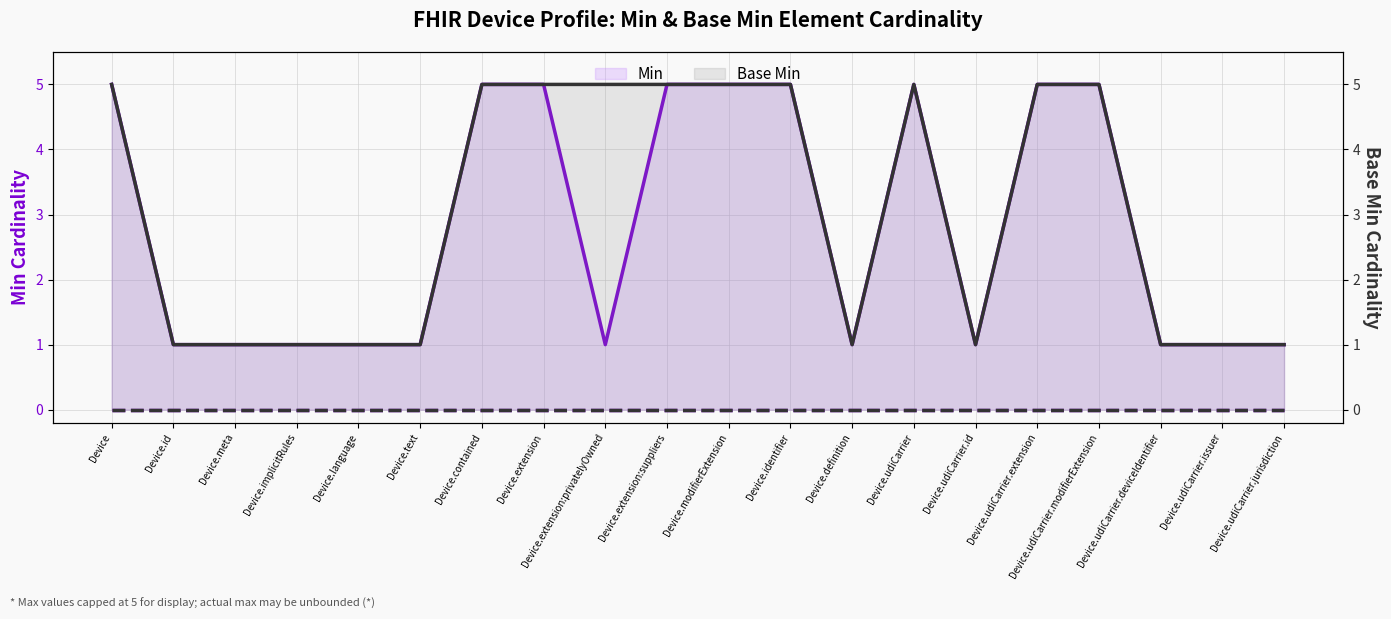

Is it true that Min equals 5 at Device.udiCarrier.extension?

True